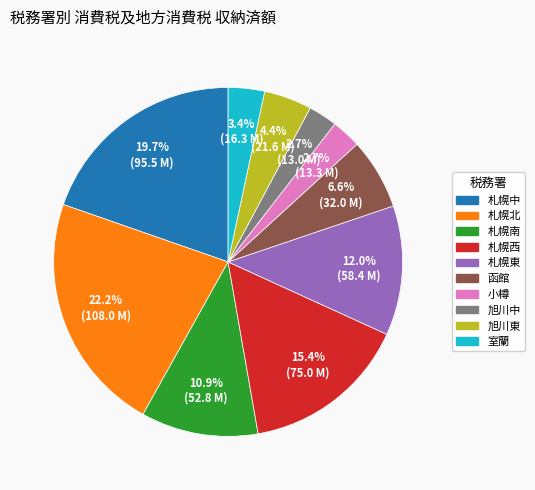

What percentage is NOT represented by 函館?

93.4%